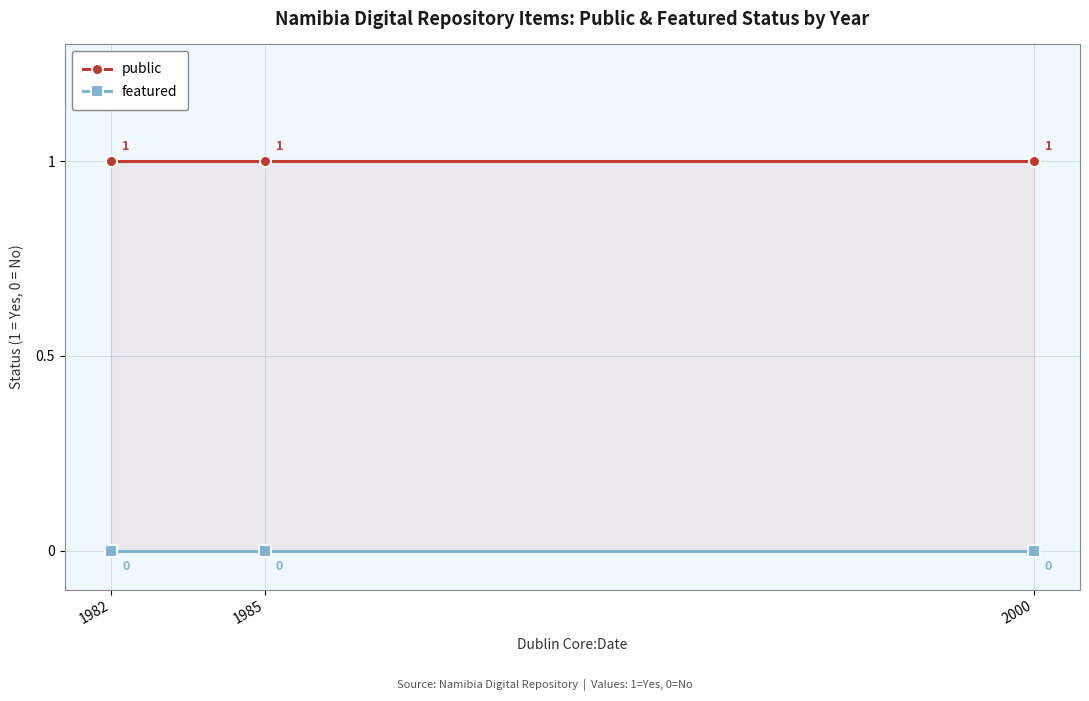

Reading left to right, extract all data points from this chart.

public: 1	1	1
featured: 0	0	0